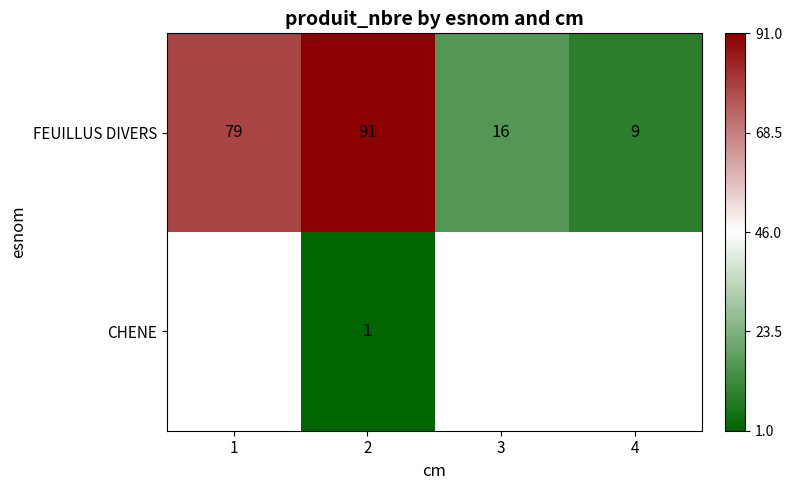

Rank the categories by FEUILLUS DIVERS value from lowest to highest.

4, 3, 1, 2